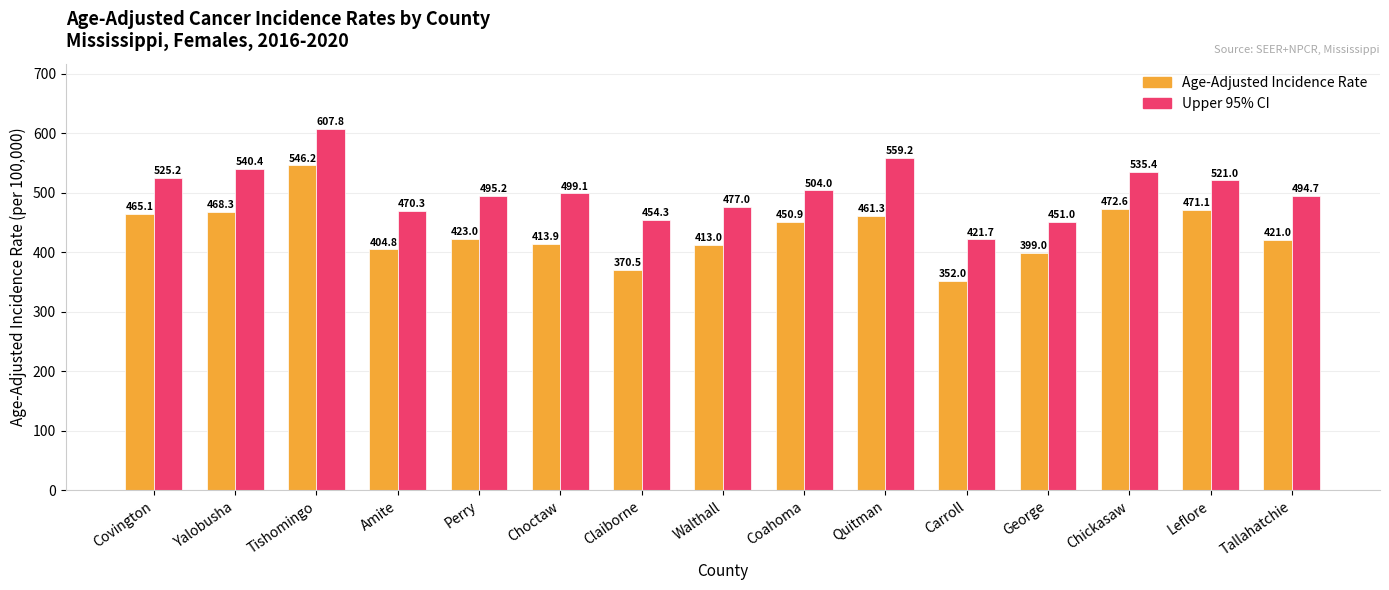

Which series changed the most between Quitman and Tallahatchie?

Upper 95% CI